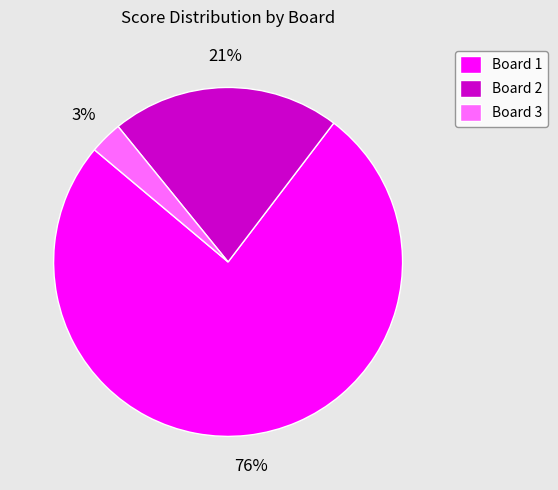

Which slice is the largest?

Board 1